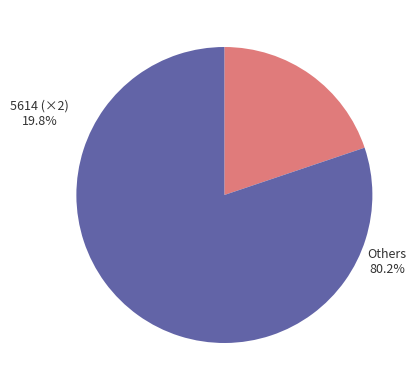

Does any single category account for the majority?

Yes